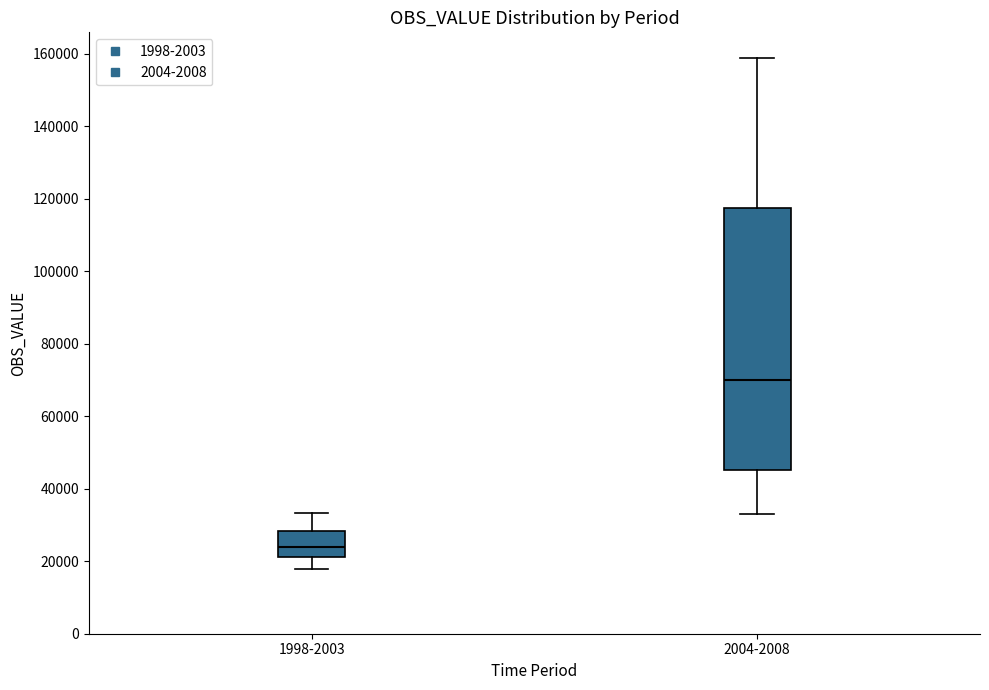

Comparing the boxes themselves (not the whiskers), which one is the tallest?

2004-2008